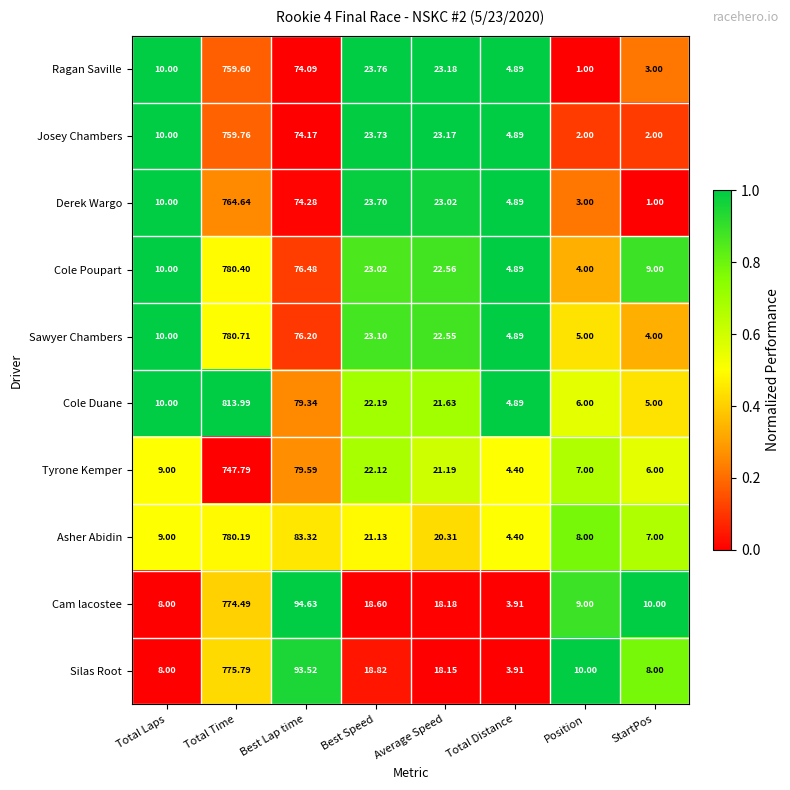

Which series has the largest total across all categories?

Cole Duane